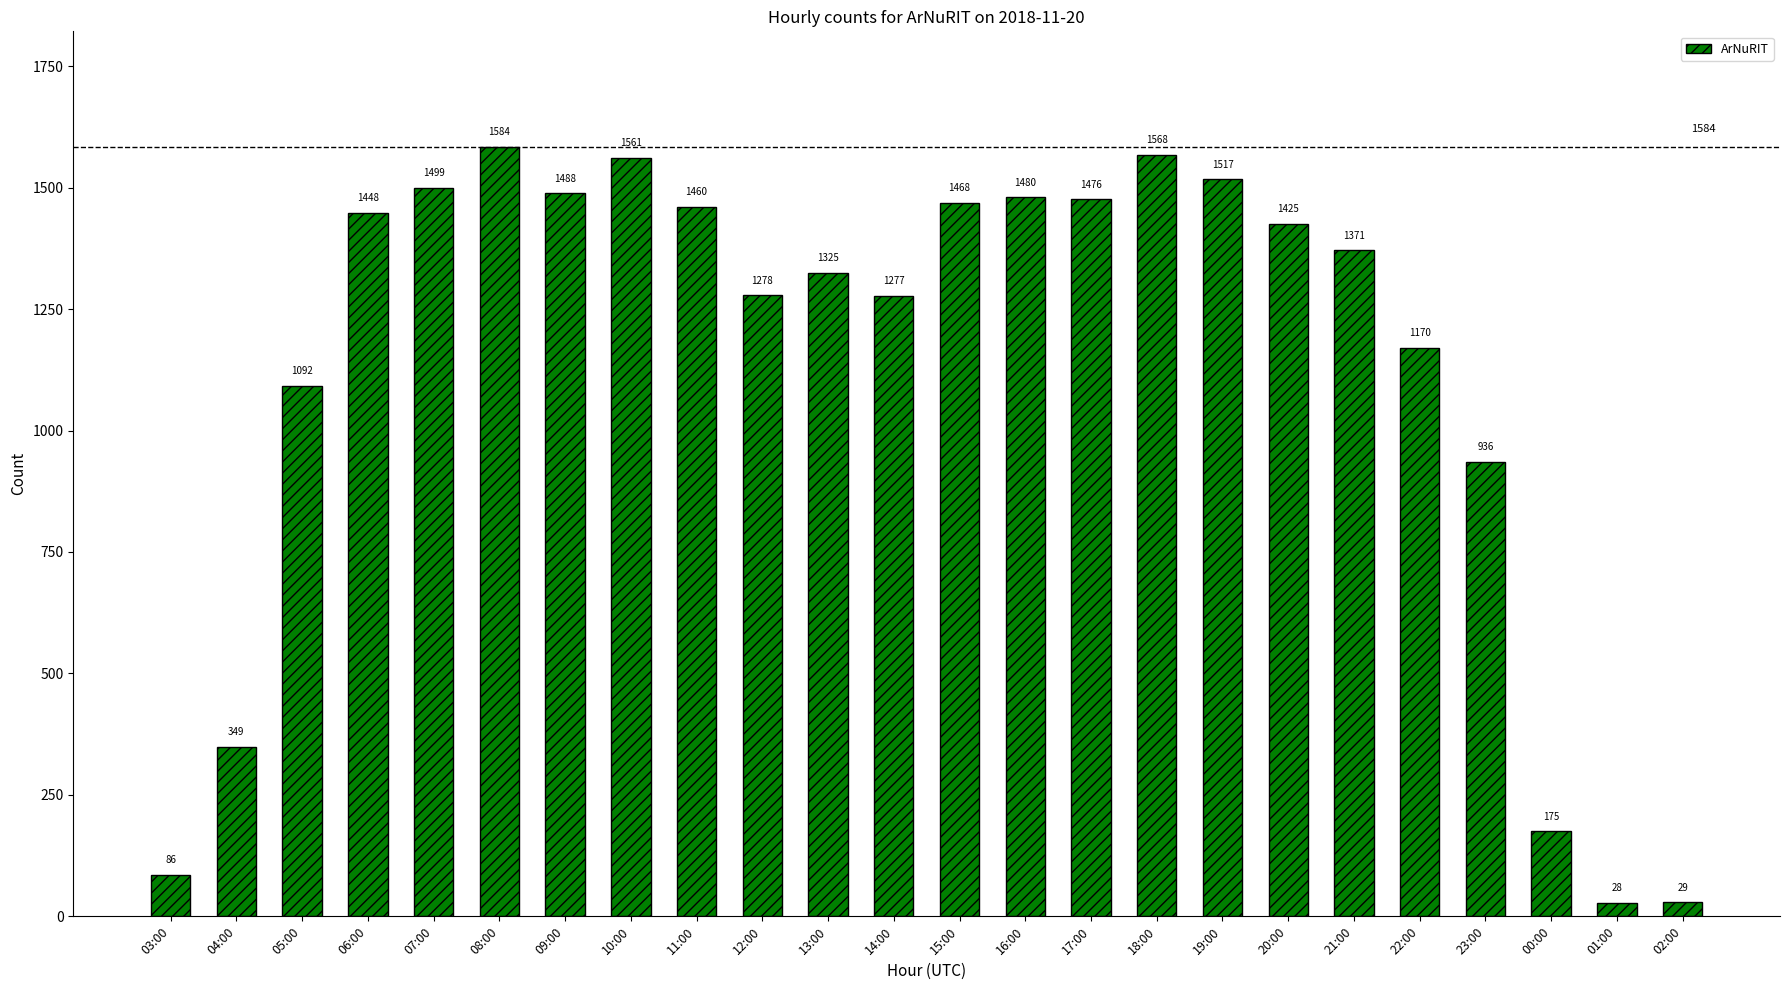

What is the minimum value shown in the chart?

28